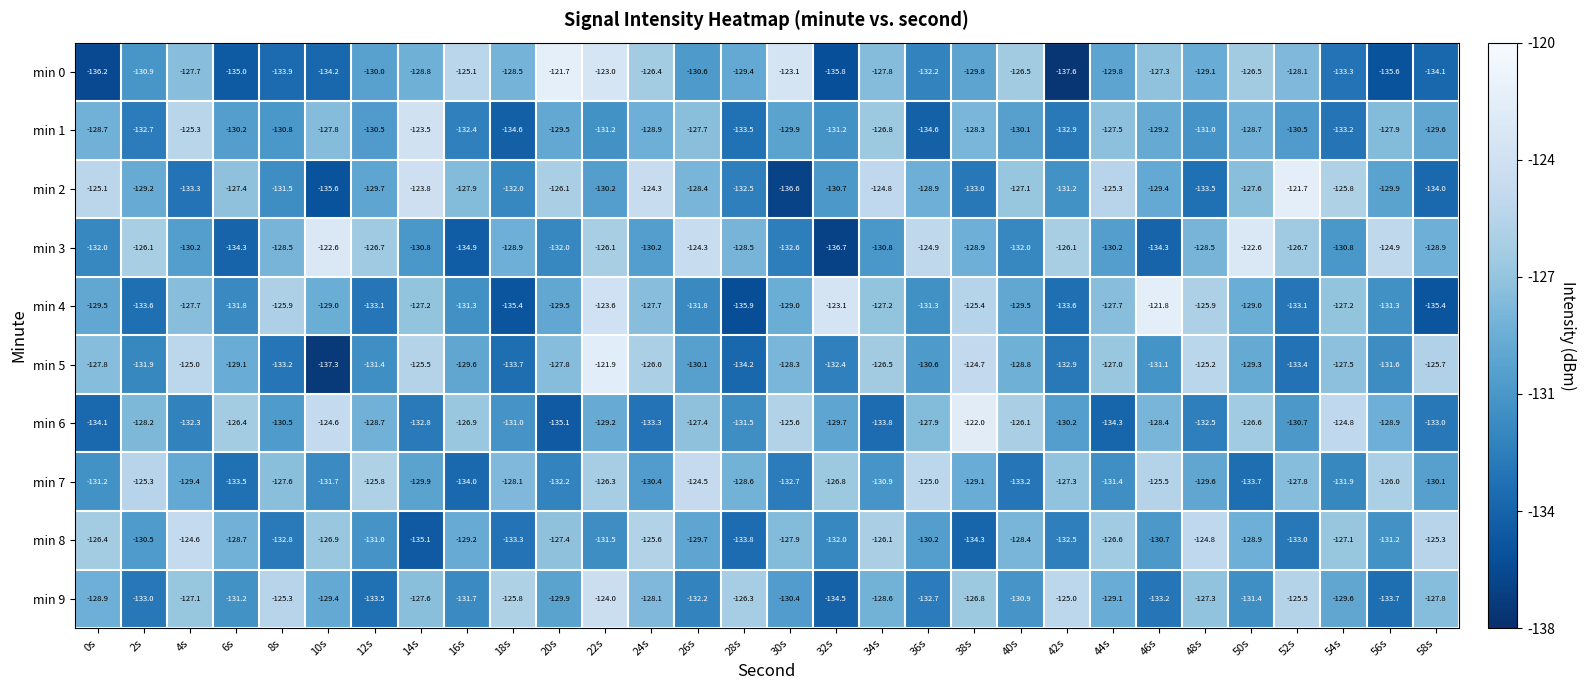

Which series has the largest total across all categories?

min 3